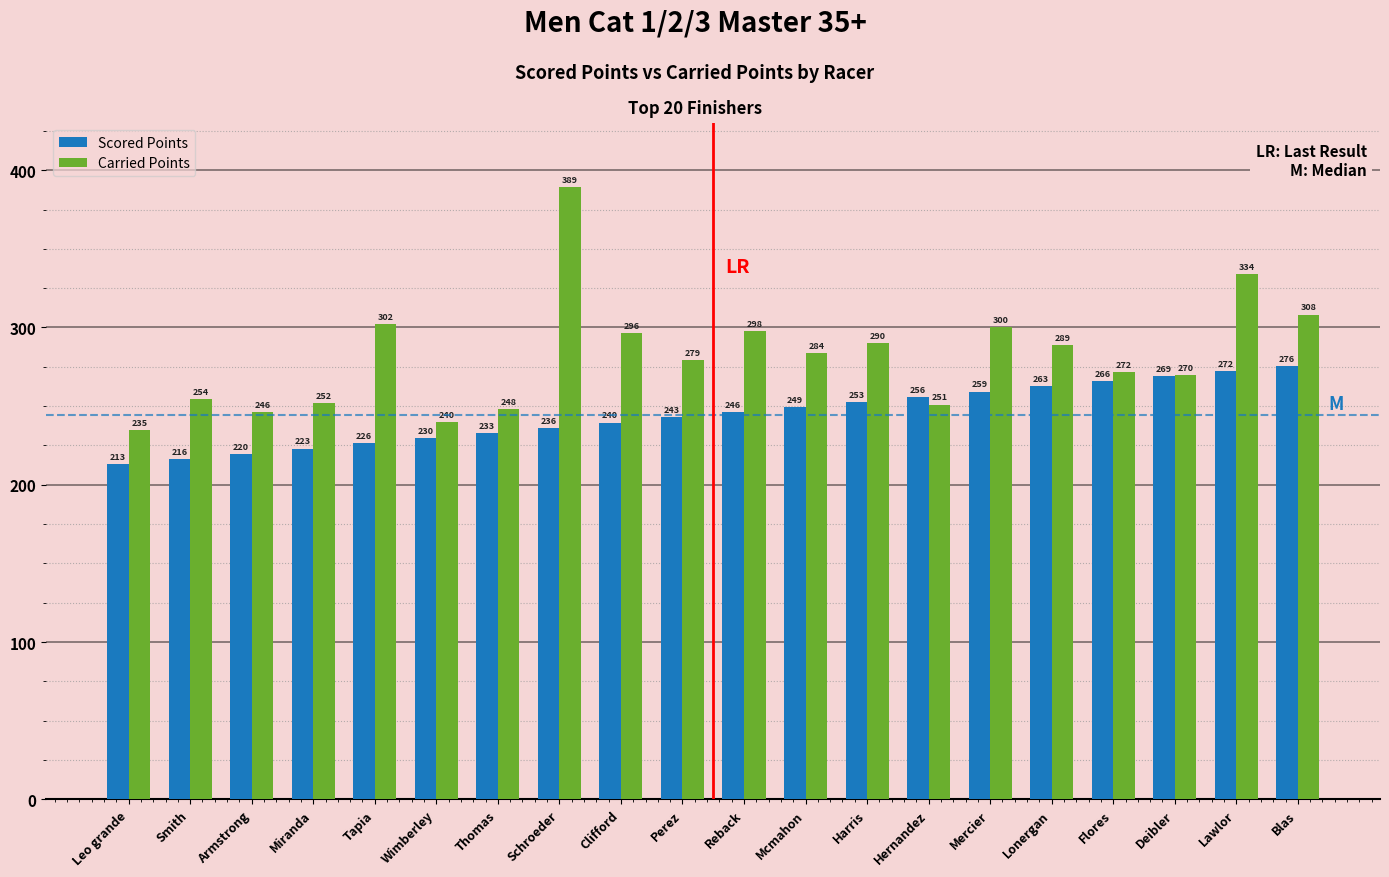

What is the maximum value shown in the chart?

389.3